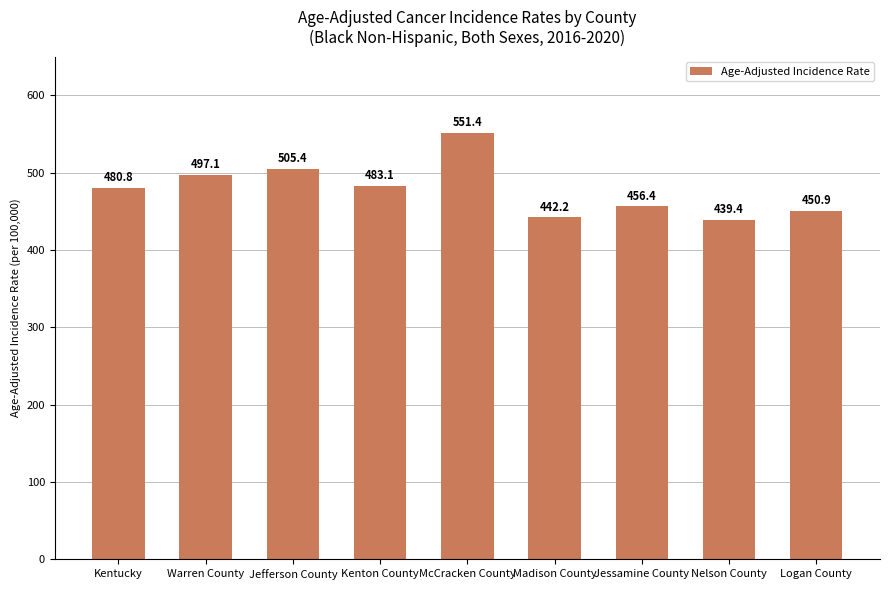

What is the maximum value shown in the chart?

551.4